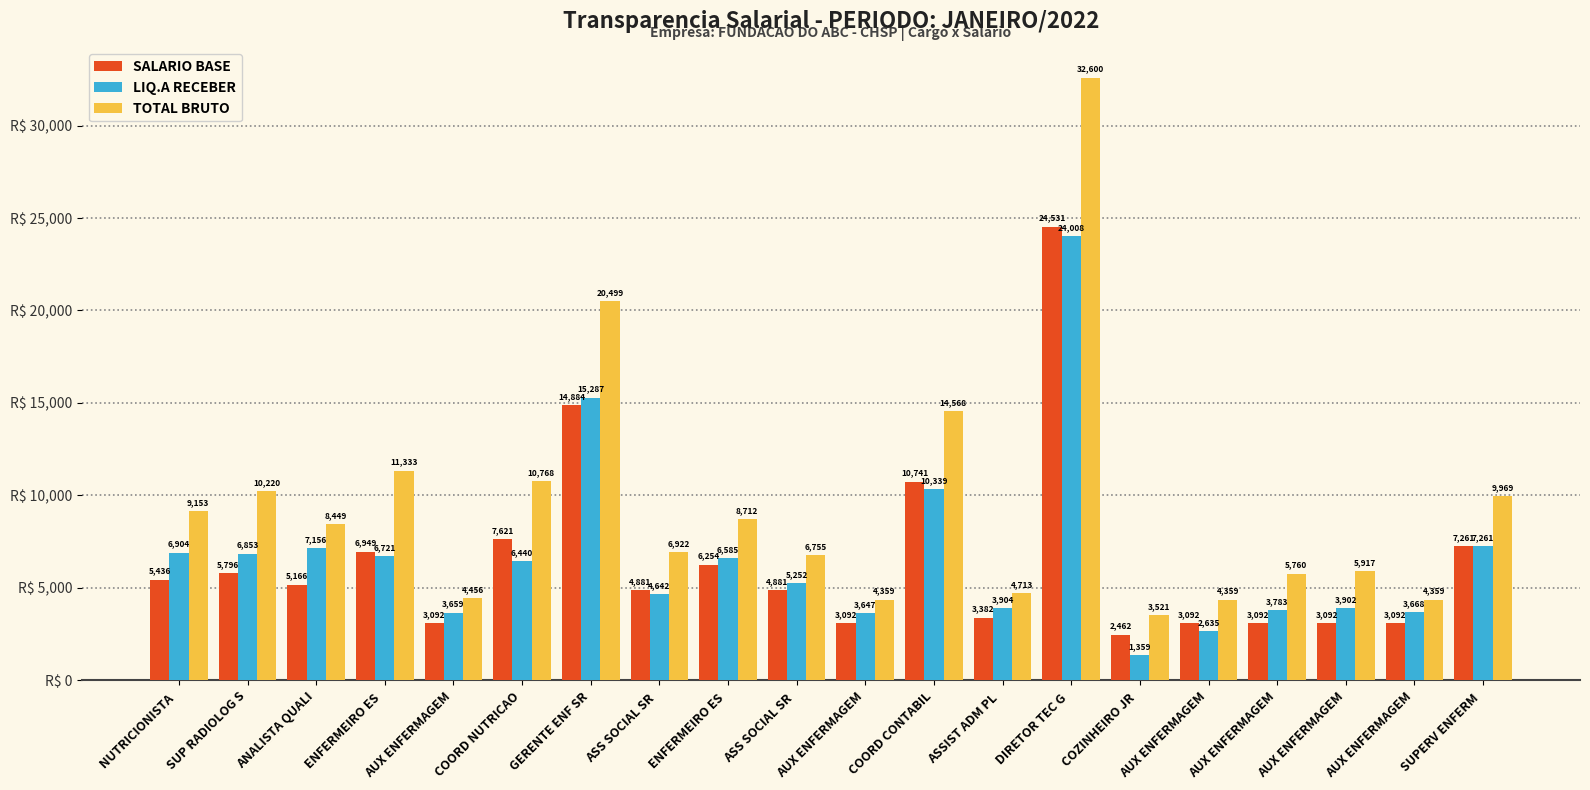

How many values in the LIQ.A RECEBER series are below 6440?

10